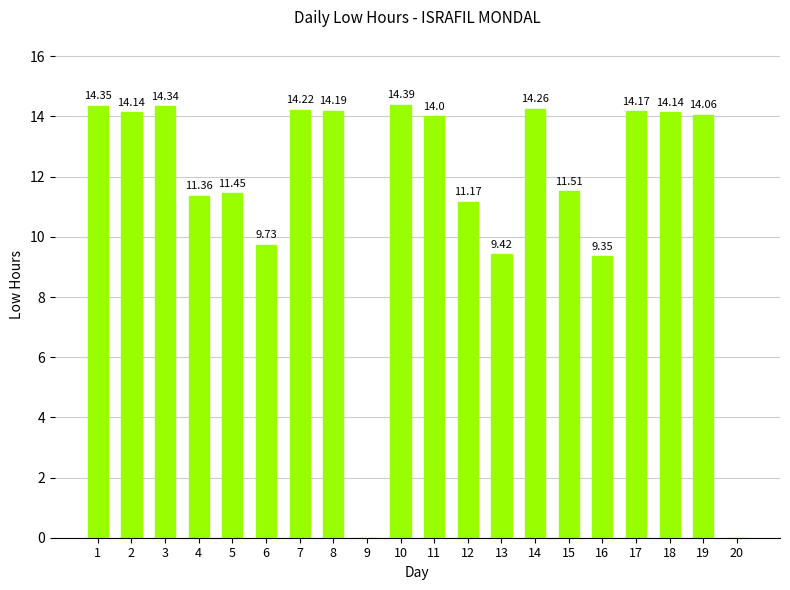

What is the change in value from 6 to 9?

-9.7